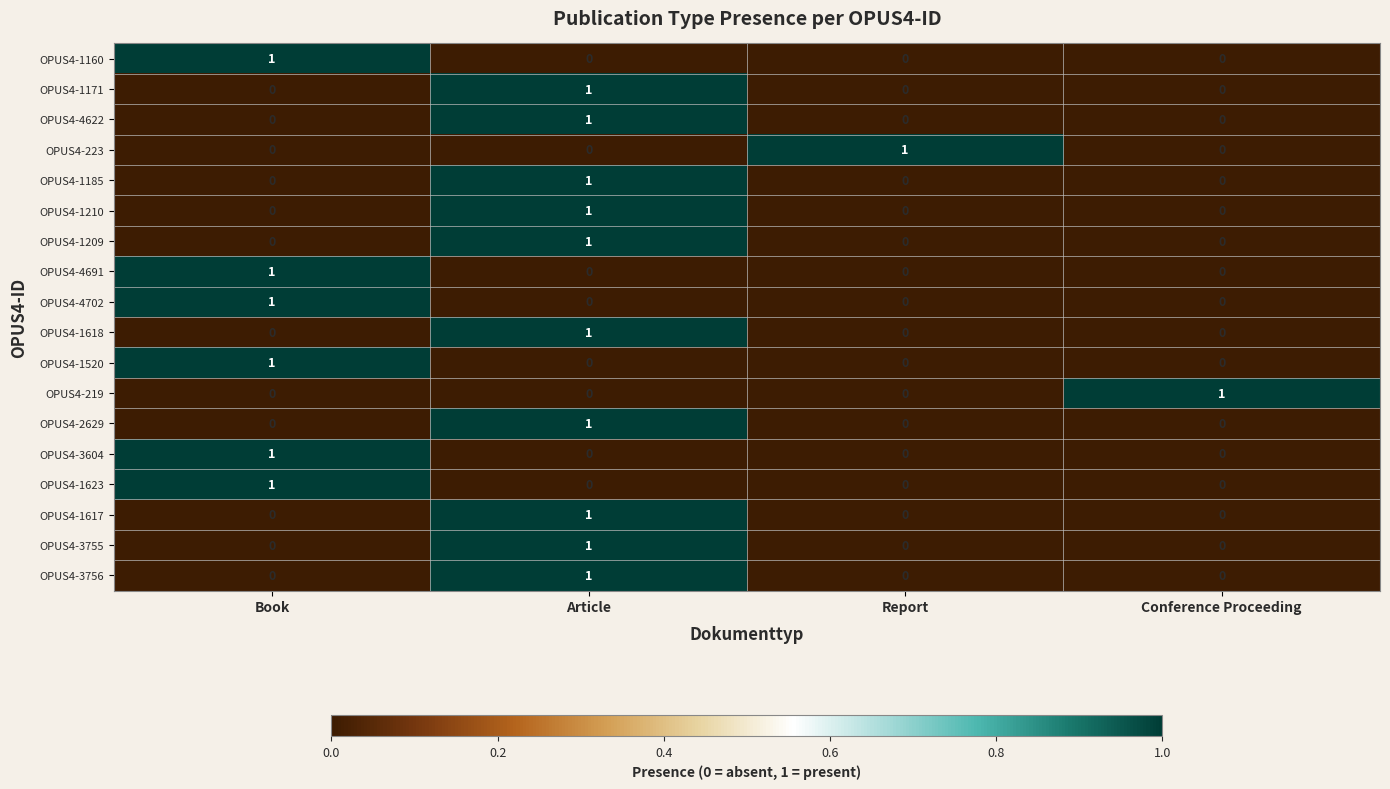

How many values in OPUS4-1520 are above zero?

1